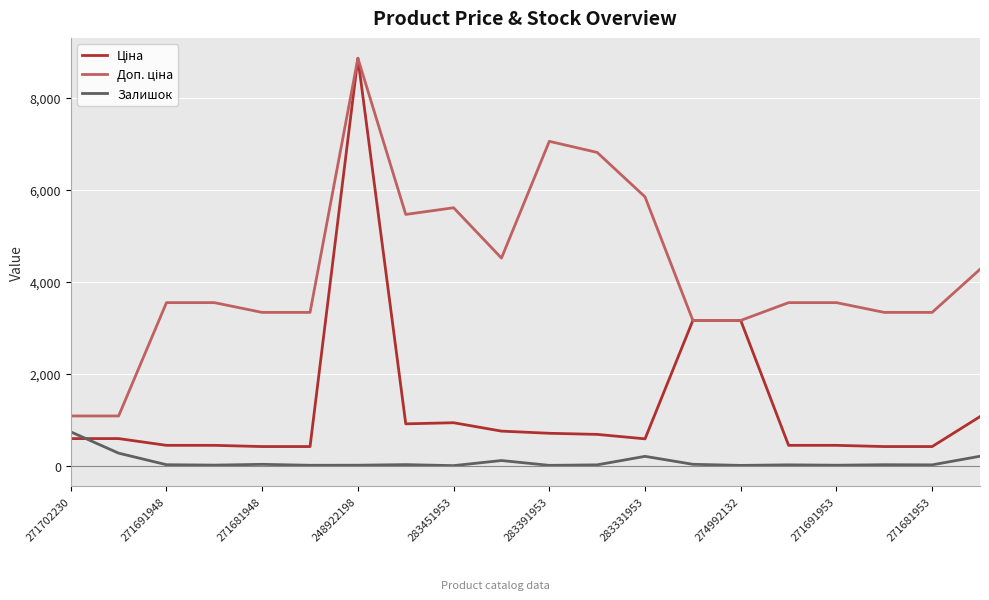

How many lines are shown in the chart?

3